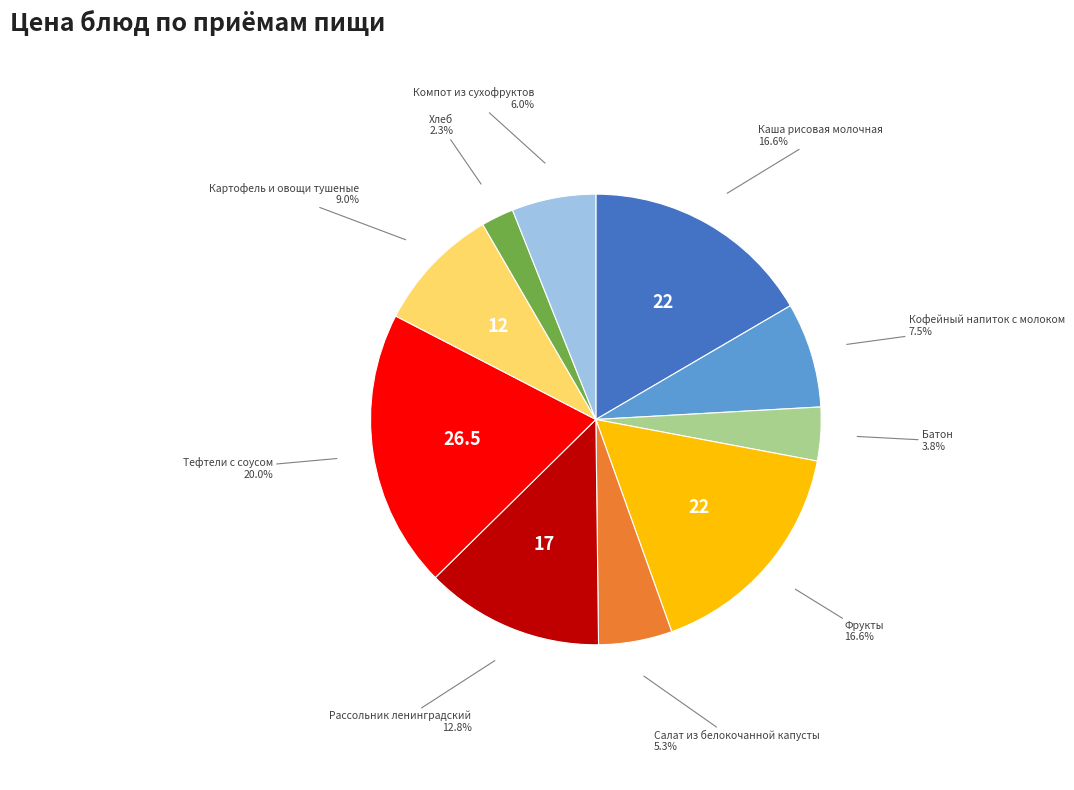

Is it true that Кофейный напиток с молоком is 1% of the pie?

False